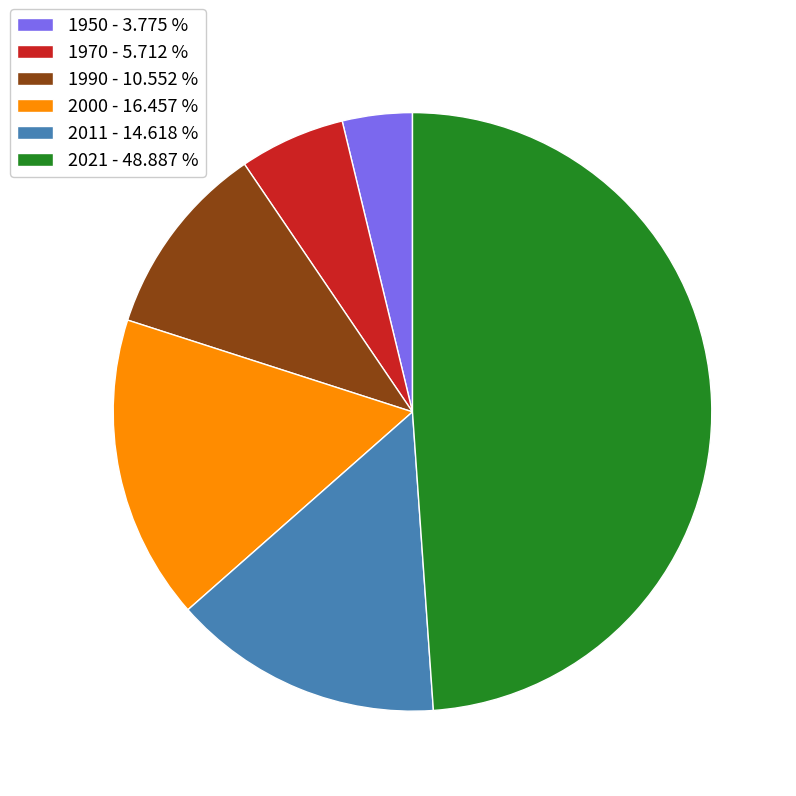

Approximately how many times larger is the value at 1950 compared to 2021?

0.1